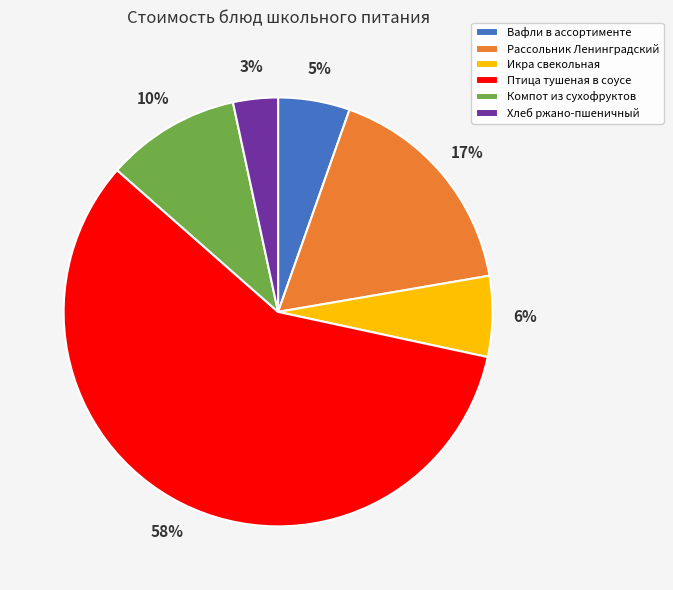

The Компот из сухофруктов slice represents 1% of the pie. True or false?

False